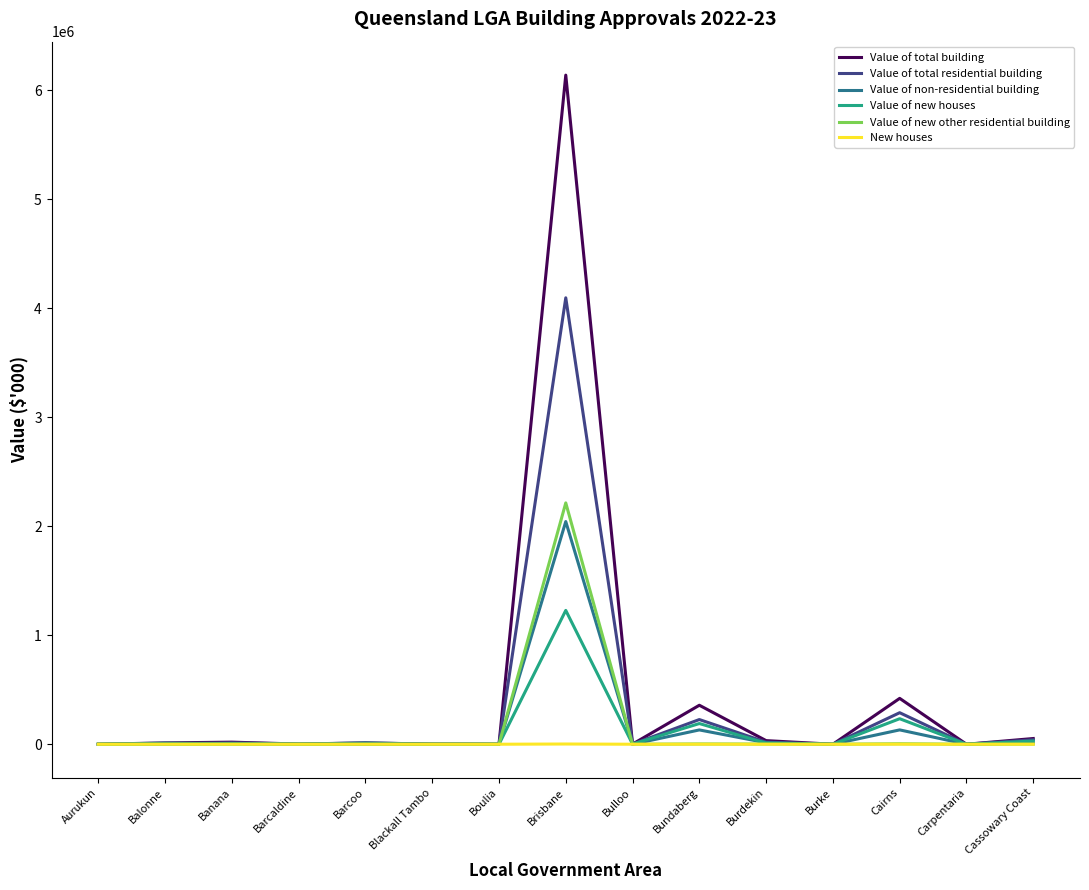

Which series has the widest spread of values?

Value of total building